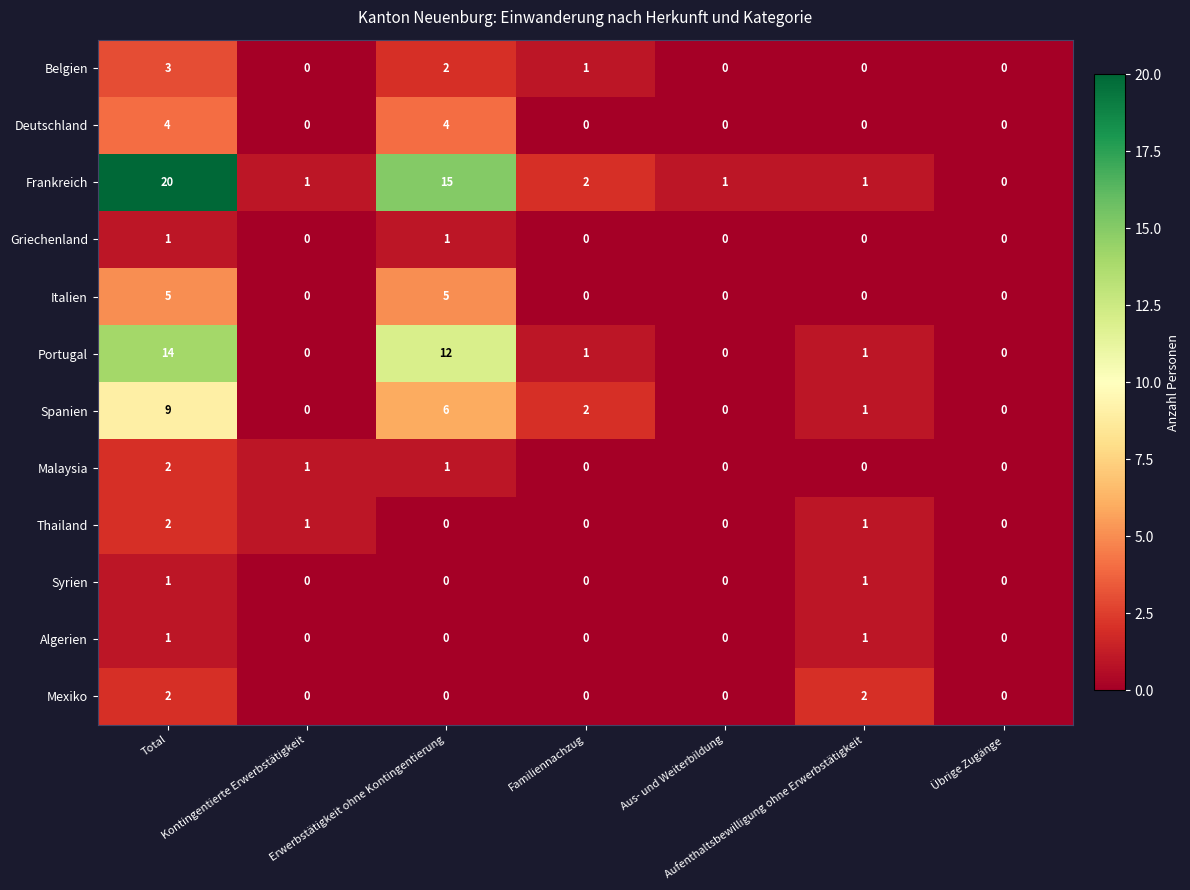

How many positive values does the Portugal series have?

4